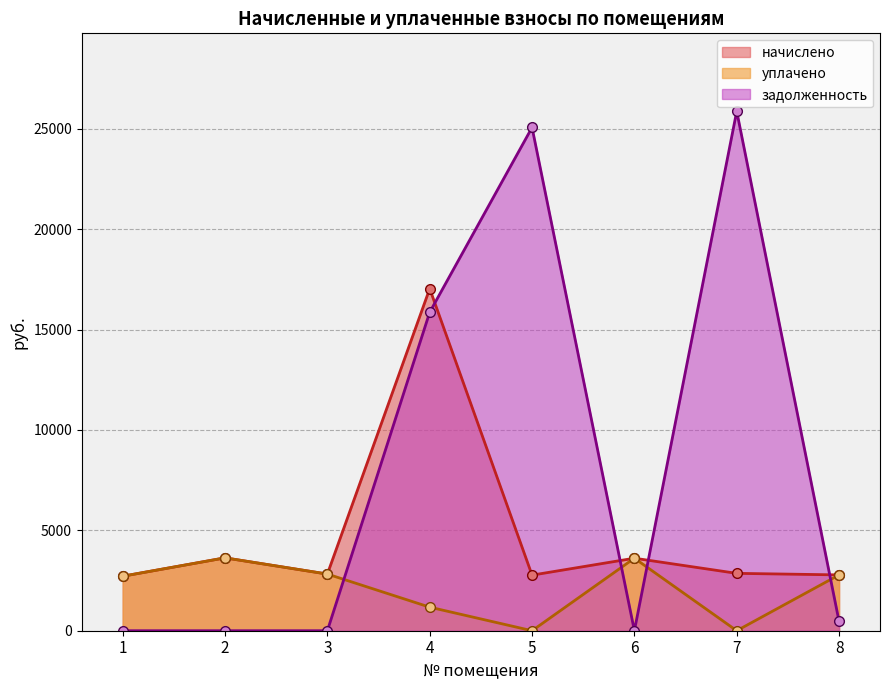

At which category is the sum across all series the highest?

4